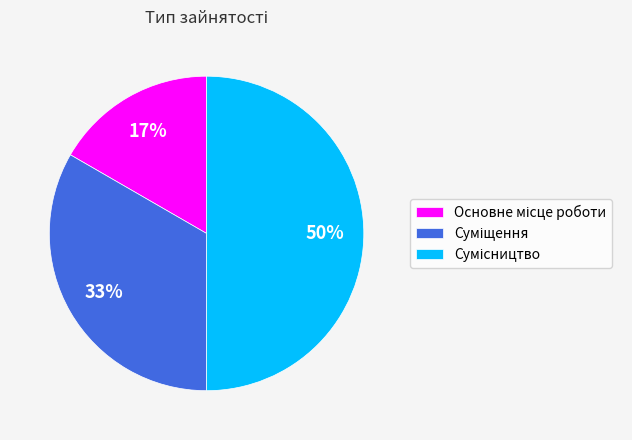

To the nearest percent, what is the difference between the largest and smallest slice percentages?

33%